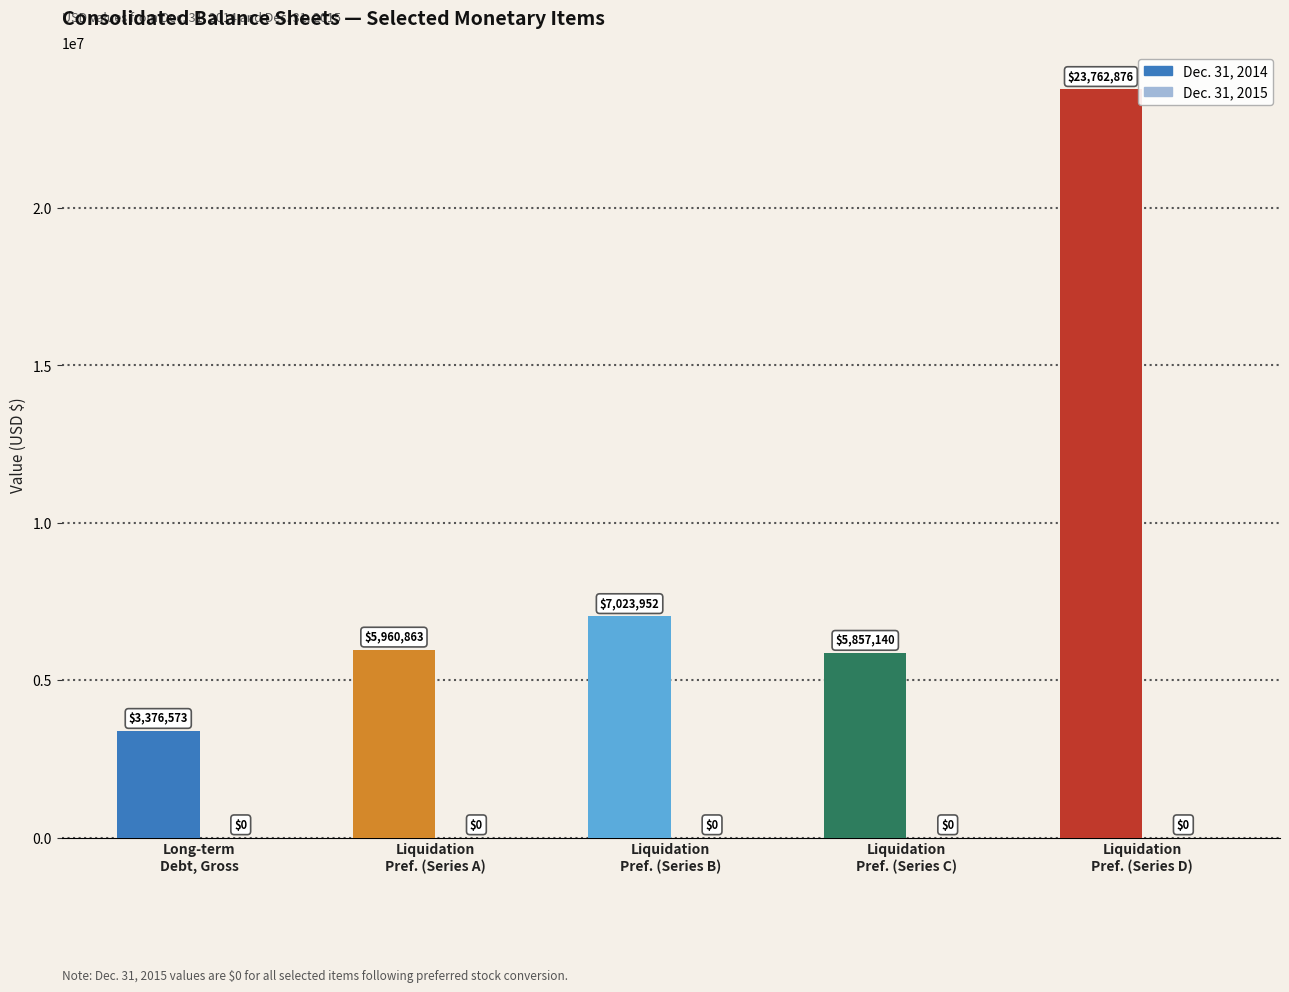

What is the label of the 3rd bar from the right?

Temporary Equity, Liquidation Preference (Series B)